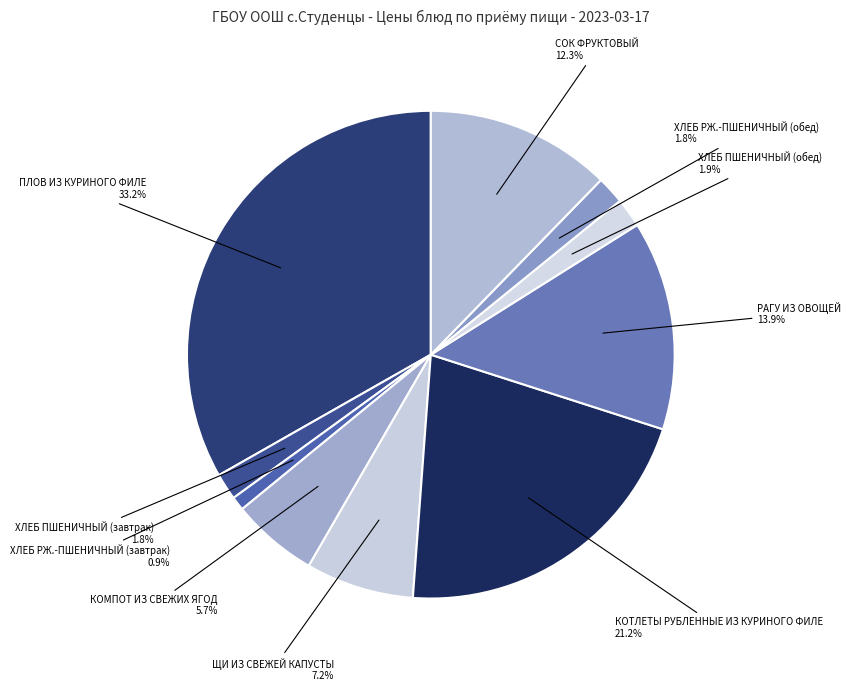

How many slices are in this pie chart?

10